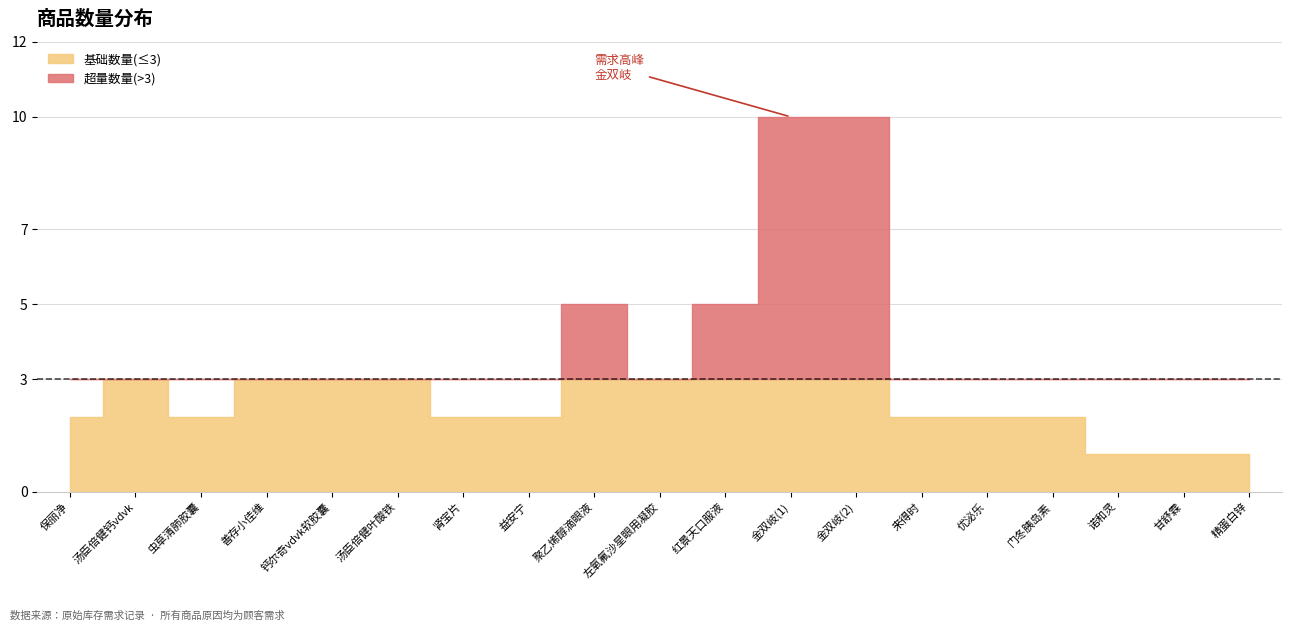

Count the values in the range 2 to 3.

12